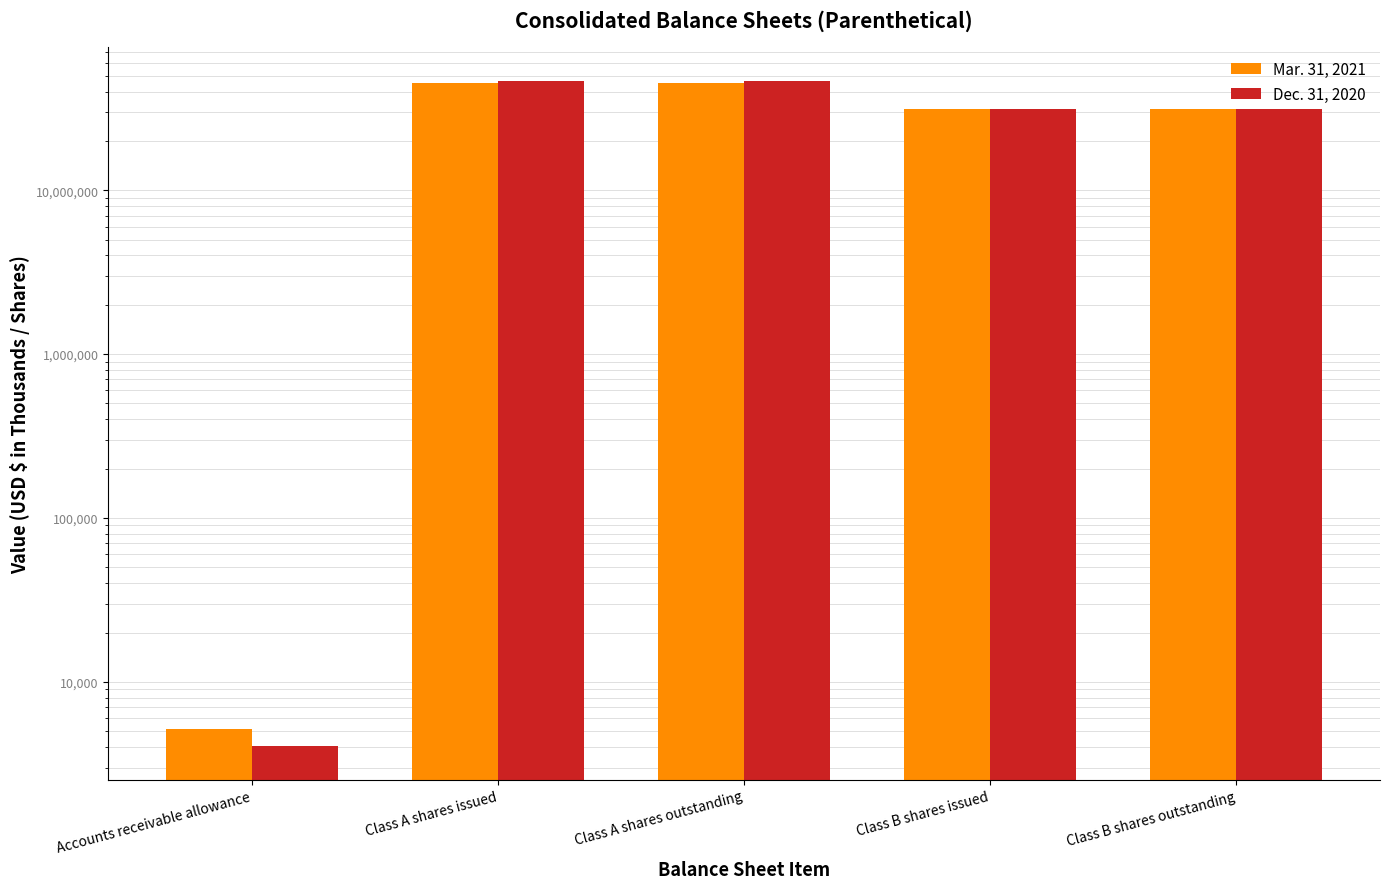

Where is Mar. 31, 2021 nearest to the value 22631300?

Class B shares issued